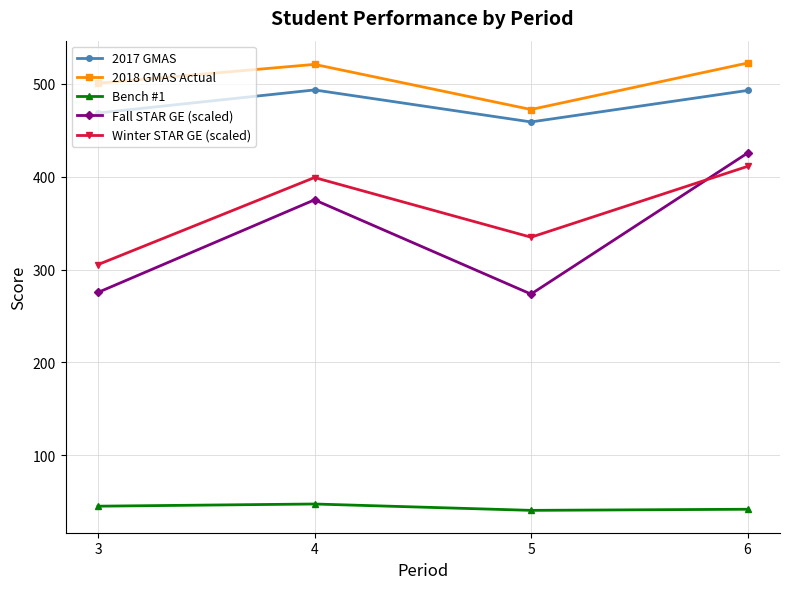

At 3, list the series in order from smallest to largest.

Bench #1, Fall STAR GE (scaled), Winter STAR GE (scaled), 2017 GMAS, 2018 GMAS Actual